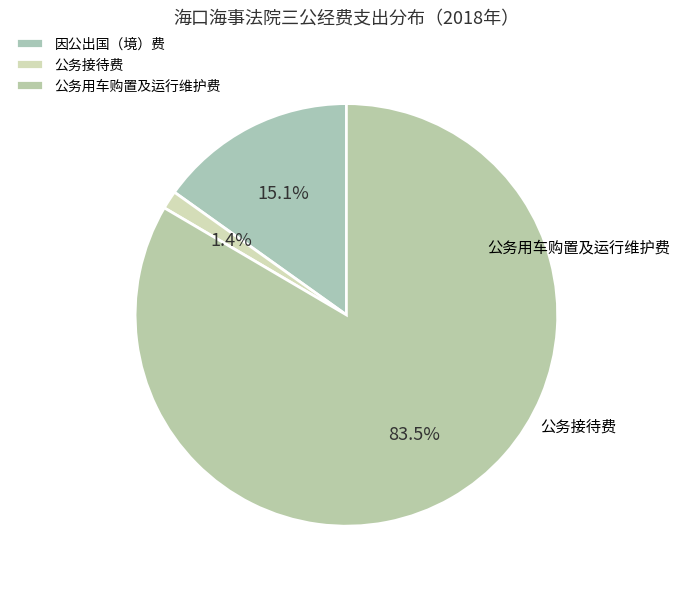

Count the number of slices in the pie.

3